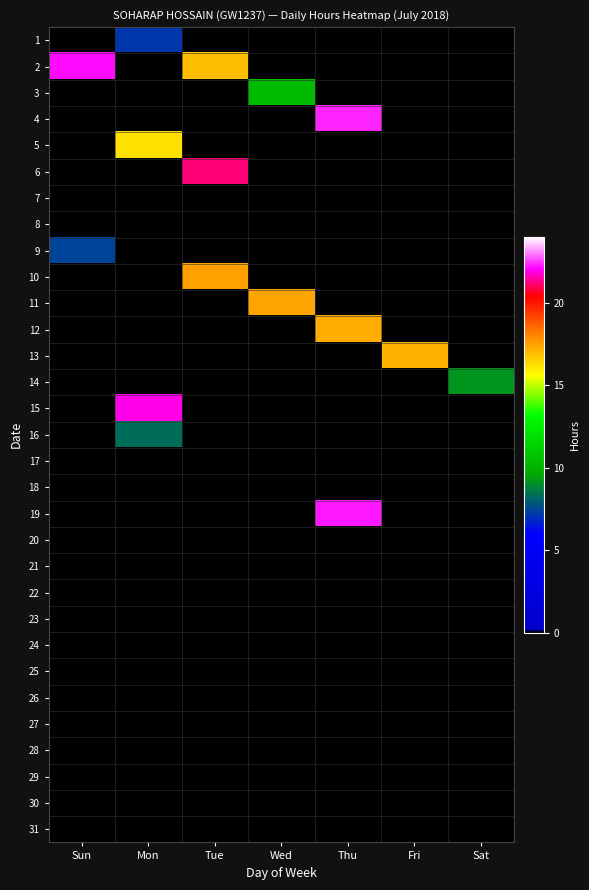

Reading left to right, what are all the values shown in this chart?

1: Sun=0.0	Mon=7.1	Tue=0.0	Wed=0.0	Thu=0.0	Fri=0.0	Sat=0.0
2: Sun=22.2	Mon=0.0	Tue=16.9	Wed=0.0	Thu=0.0	Fri=0.0	Sat=0.0
3: Sun=0.0	Mon=0.0	Tue=0.0	Wed=10.3	Thu=0.0	Fri=0.0	Sat=0.0
4: Sun=0.0	Mon=0.0	Tue=0.0	Wed=0.0	Thu=22.3	Fri=0.0	Sat=0.0
5: Sun=0.0	Mon=16.2	Tue=0.0	Wed=0.0	Thu=0.0	Fri=0.0	Sat=0.0
6: Sun=0.0	Mon=0.0	Tue=21.2	Wed=0.0	Thu=0.0	Fri=0.0	Sat=0.0
7: Sun=0.0	Mon=0.0	Tue=0.0	Wed=0.0	Thu=0.0	Fri=0.0	Sat=0.0
8: Sun=0.0	Mon=0.0	Tue=0.0	Wed=0.0	Thu=0.0	Fri=0.0	Sat=0.0
9: Sun=7.4	Mon=0.0	Tue=0.0	Wed=0.0	Thu=0.0	Fri=0.0	Sat=0.0
10: Sun=0.0	Mon=0.0	Tue=17.5	Wed=0.0	Thu=0.0	Fri=0.0	Sat=0.0
11: Sun=0.0	Mon=0.0	Tue=0.0	Wed=17.4	Thu=0.0	Fri=0.0	Sat=0.0
12: Sun=0.0	Mon=0.0	Tue=0.0	Wed=0.0	Thu=17.2	Fri=0.0	Sat=0.0
13: Sun=0.0	Mon=0.0	Tue=0.0	Wed=0.0	Thu=0.0	Fri=17.1	Sat=0.0
14: Sun=0.0	Mon=0.0	Tue=0.0	Wed=0.0	Thu=0.0	Fri=0.0	Sat=9.2
15: Sun=0.0	Mon=21.9	Tue=0.0	Wed=0.0	Thu=0.0	Fri=0.0	Sat=0.0
16: Sun=0.0	Mon=8.3	Tue=0.0	Wed=0.0	Thu=0.0	Fri=0.0	Sat=0.0
17: Sun=0.0	Mon=0.0	Tue=0.0	Wed=0.0	Thu=0.0	Fri=0.0	Sat=0.0
18: Sun=0.0	Mon=0.0	Tue=0.0	Wed=0.0	Thu=0.0	Fri=0.0	Sat=0.0
19: Sun=0.0	Mon=0.0	Tue=0.0	Wed=0.0	Thu=22.2	Fri=0.0	Sat=0.0
20: Sun=0.0	Mon=0.0	Tue=0.0	Wed=0.0	Thu=0.0	Fri=0.0	Sat=0.0
21: Sun=0.0	Mon=0.0	Tue=0.0	Wed=0.0	Thu=0.0	Fri=0.0	Sat=0.0
22: Sun=0.0	Mon=0.0	Tue=0.0	Wed=0.0	Thu=0.0	Fri=0.0	Sat=0.0
23: Sun=0.0	Mon=0.0	Tue=0.0	Wed=0.0	Thu=0.0	Fri=0.0	Sat=0.0
24: Sun=0.0	Mon=0.0	Tue=0.0	Wed=0.0	Thu=0.0	Fri=0.0	Sat=0.0
25: Sun=0.0	Mon=0.0	Tue=0.0	Wed=0.0	Thu=0.0	Fri=0.0	Sat=0.0
26: Sun=0.0	Mon=0.0	Tue=0.0	Wed=0.0	Thu=0.0	Fri=0.0	Sat=0.0
27: Sun=0.0	Mon=0.0	Tue=0.0	Wed=0.0	Thu=0.0	Fri=0.0	Sat=0.0
28: Sun=0.0	Mon=0.0	Tue=0.0	Wed=0.0	Thu=0.0	Fri=0.0	Sat=0.0
29: Sun=0.0	Mon=0.0	Tue=0.0	Wed=0.0	Thu=0.0	Fri=0.0	Sat=0.0
30: Sun=0.0	Mon=0.0	Tue=0.0	Wed=0.0	Thu=0.0	Fri=0.0	Sat=0.0
31: Sun=0.0	Mon=0.0	Tue=0.0	Wed=0.0	Thu=0.0	Fri=0.0	Sat=0.0